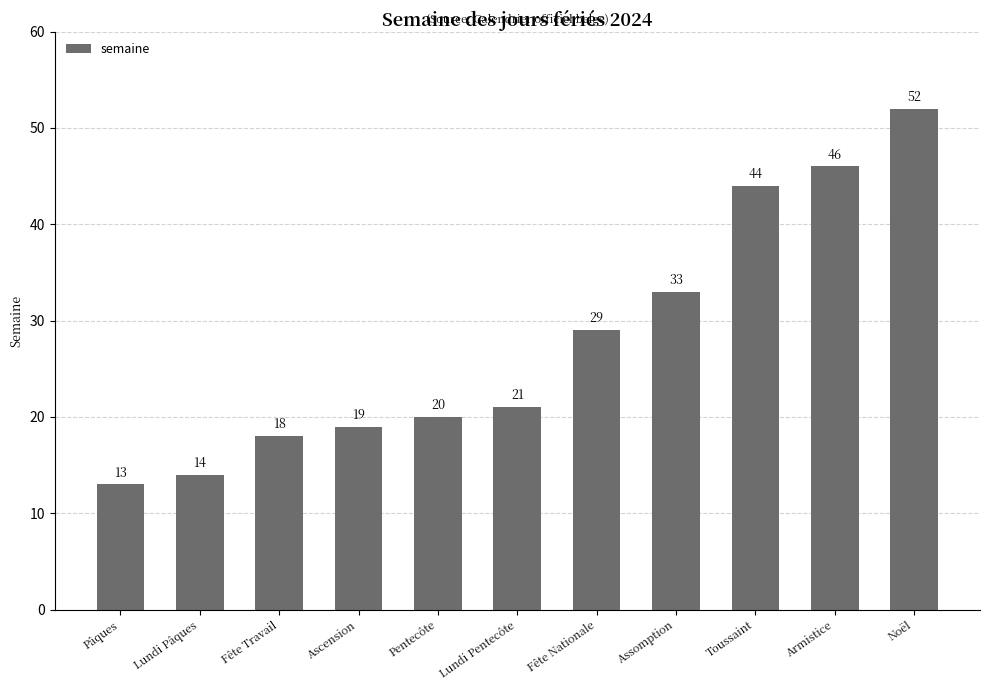

The value at Fête Travail is 18. True or false?

True